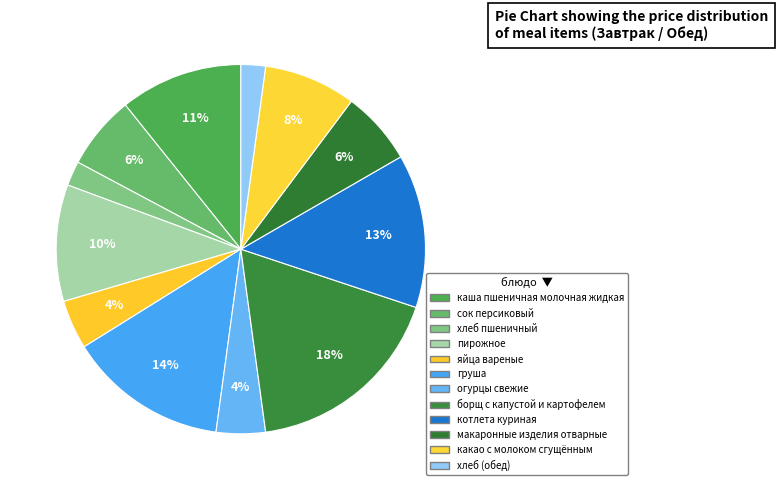

Does сок персиковый account for over 50% of the chart?

No